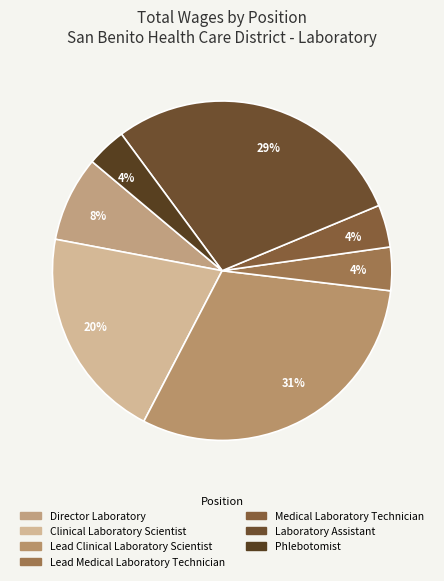

Is there a majority slice in this chart?

No